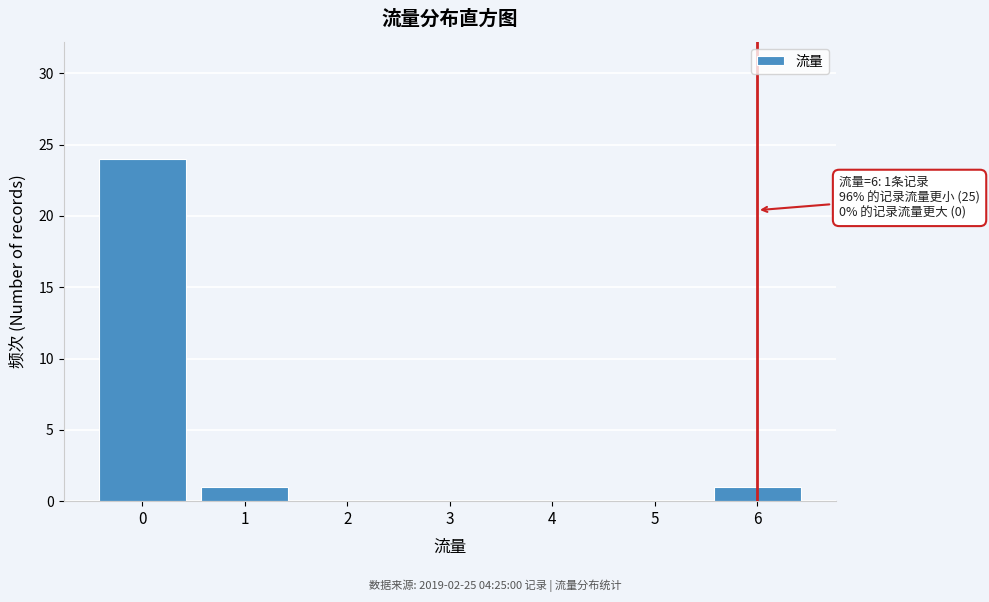

Reading right to left, transcribe all the data shown in this chart.

6=1	5=0	4=0	3=0	2=0	1=1	0=24